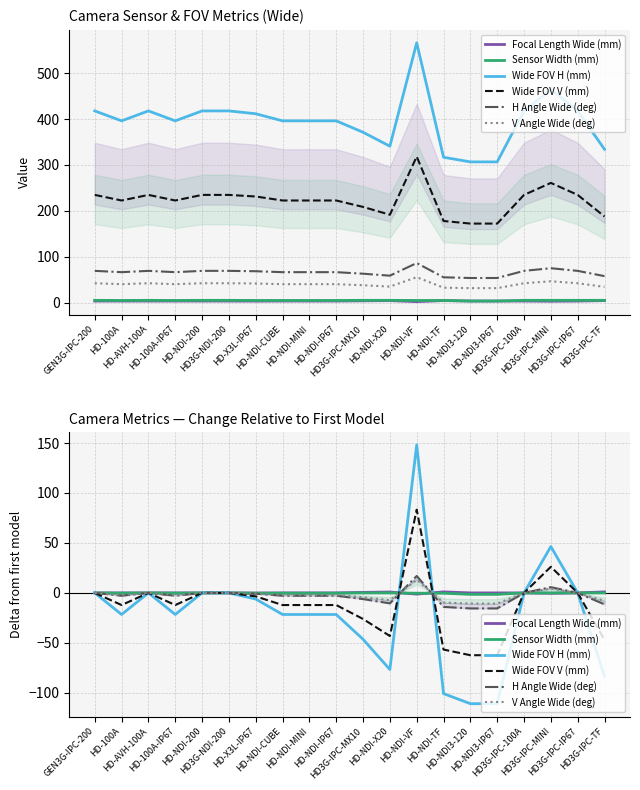

Which series changed the most between GEN3G-IPC-200 and HD-AVH-100A?

Focal Length Wide (mm)